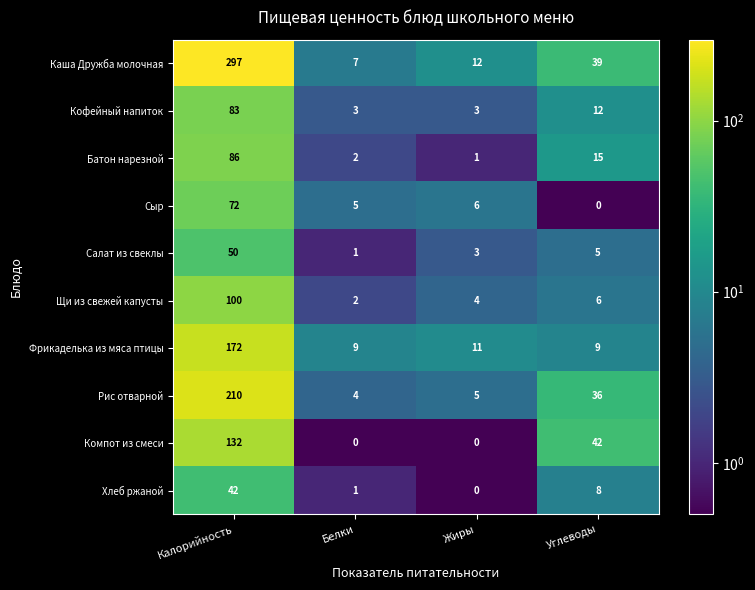

Count the Кофейный напиток values in the range 3 to 83.

4